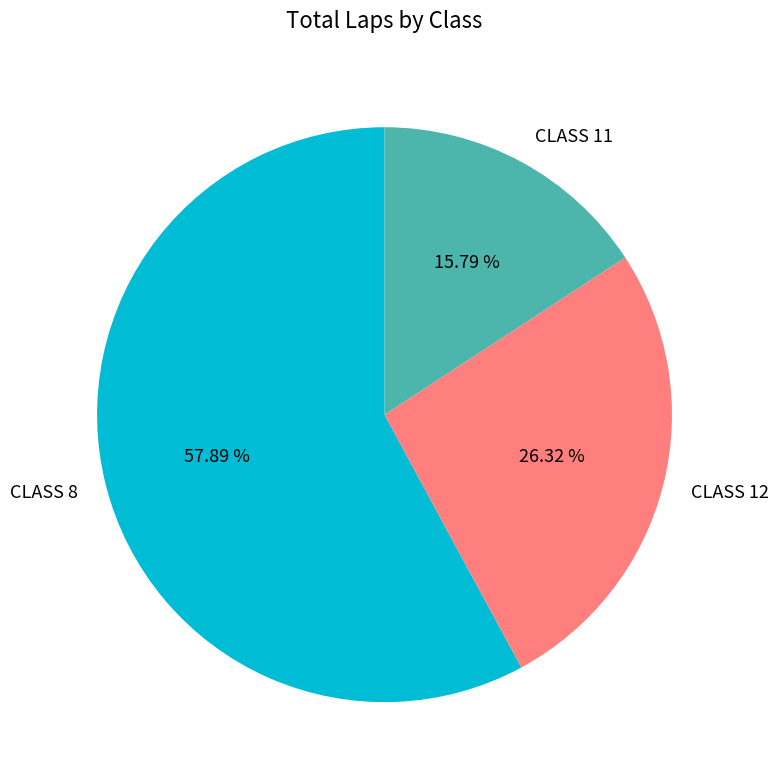

Which has a higher value, CLASS 8 or CLASS 12?

CLASS 8